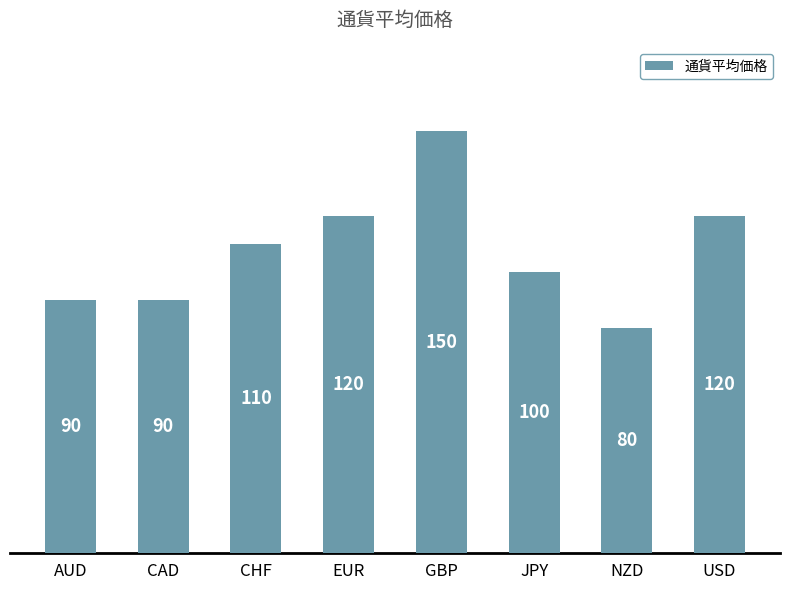

What is the minimum value shown in the chart?

80